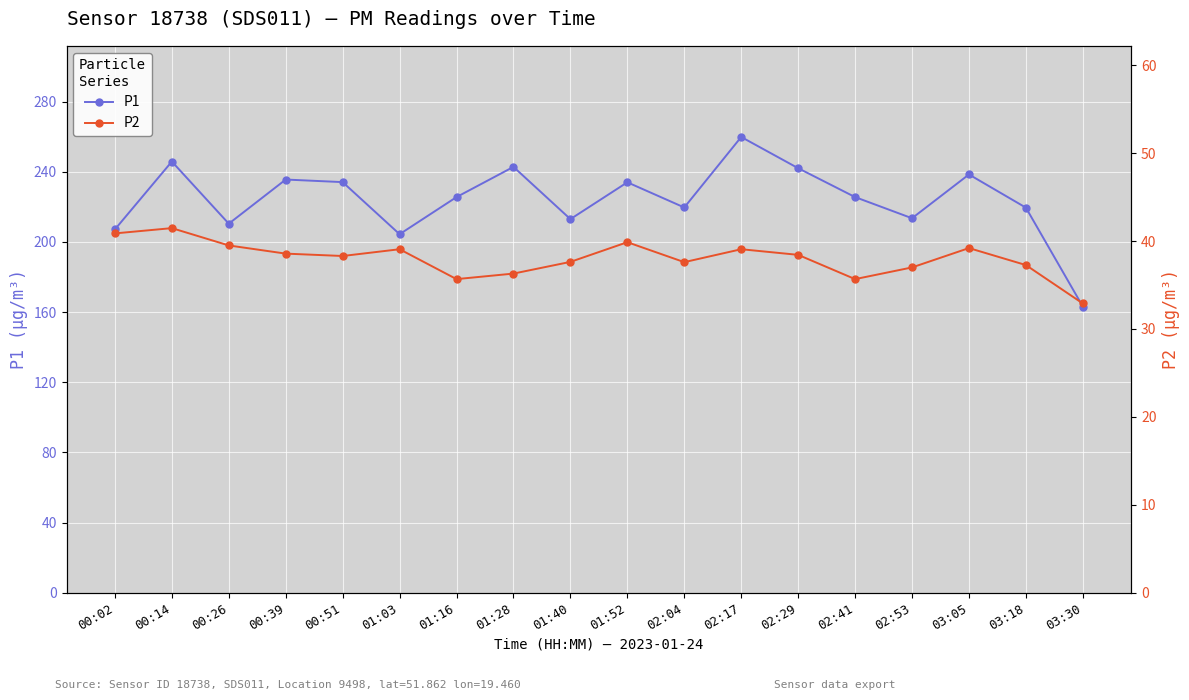

How many data points in P2 are less than 38?

8